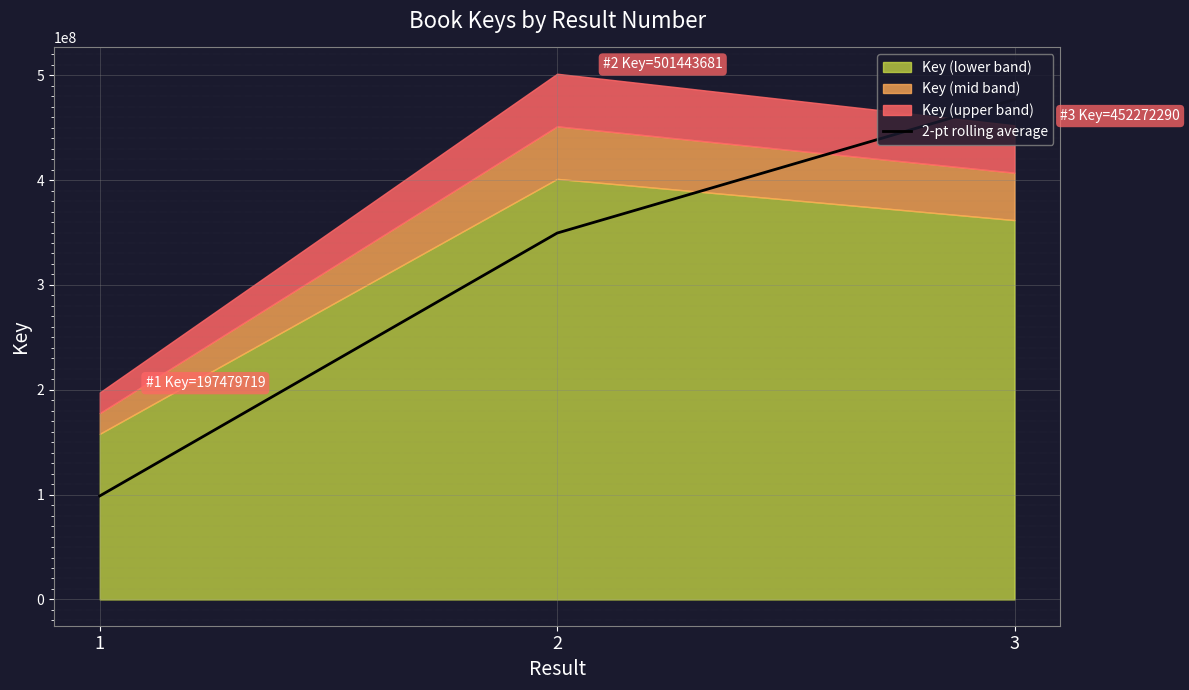

Reading left to right, what are all the values shown in this chart?

98739859.5	349461700.0	476857985.5